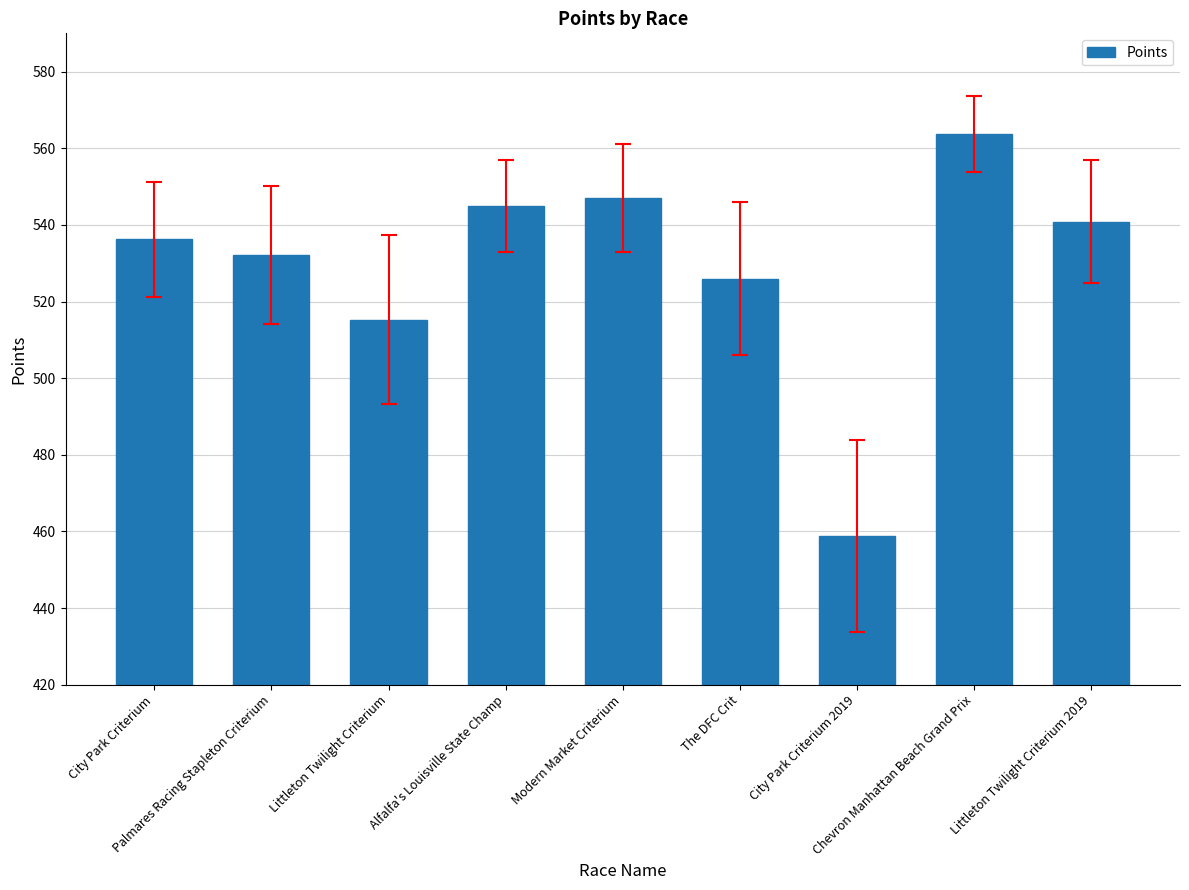

Rank the categories by value from highest to lowest.

Chevron Manhattan Beach Grand Prix, Modern Market Criterium, Alfalfa's Louisville State Champ, Littleton Twilight Criterium 2019, City Park Criterium, Palmares Racing Stapleton Criterium, The DFC Crit, Littleton Twilight Criterium, City Park Criterium 2019